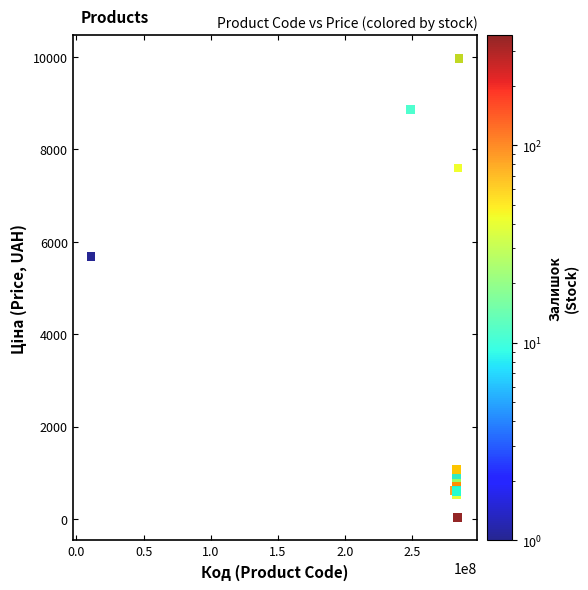

What Y value in the scatter plot is closest to 5003?

5673.8